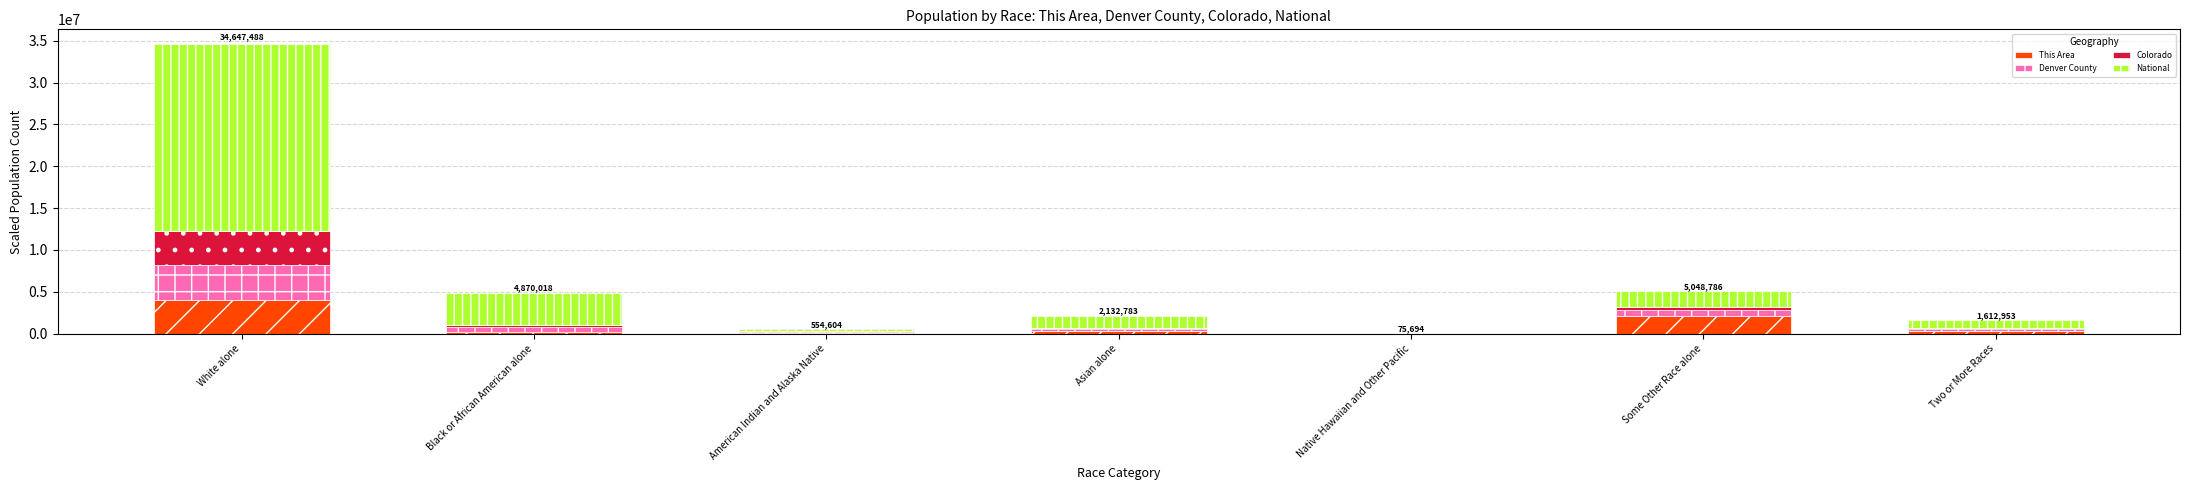

What is the highest value of the This Area series?

4066000.0